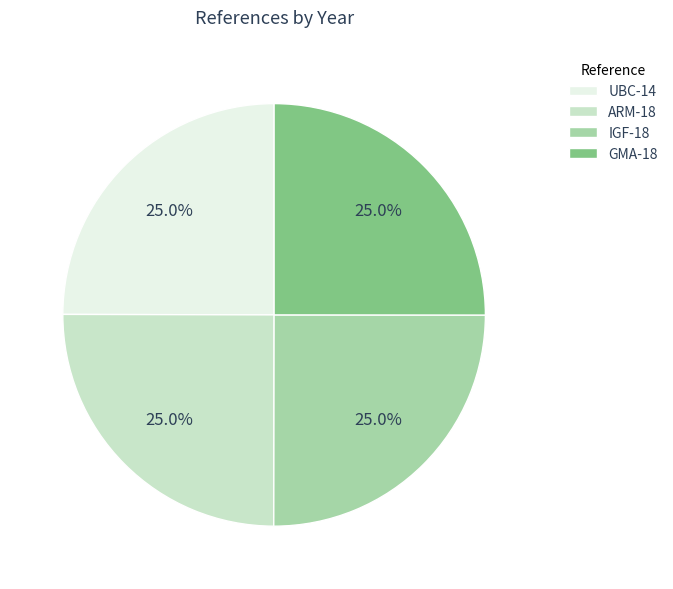

To the nearest percent, what percentage of the pie is UBC-14?

25%